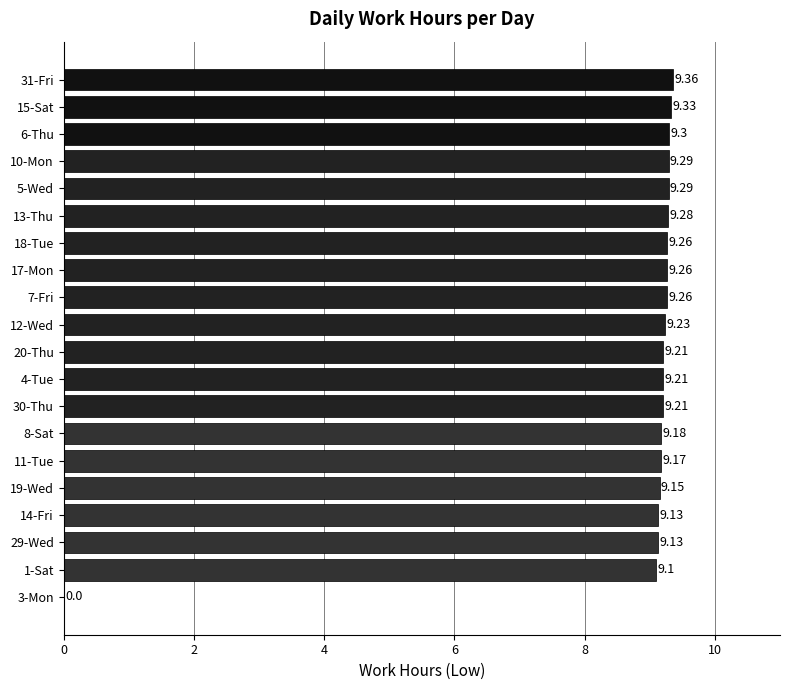

What is the sum of the values at 31-Fri and 8-Sat?

18.5